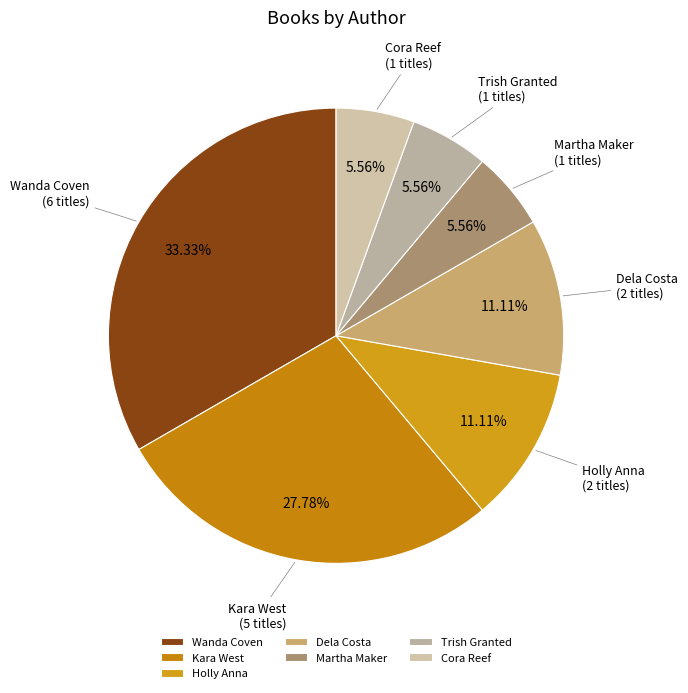

Approximately how many times larger is the value at Trish Granted compared to Martha Maker?

1.0